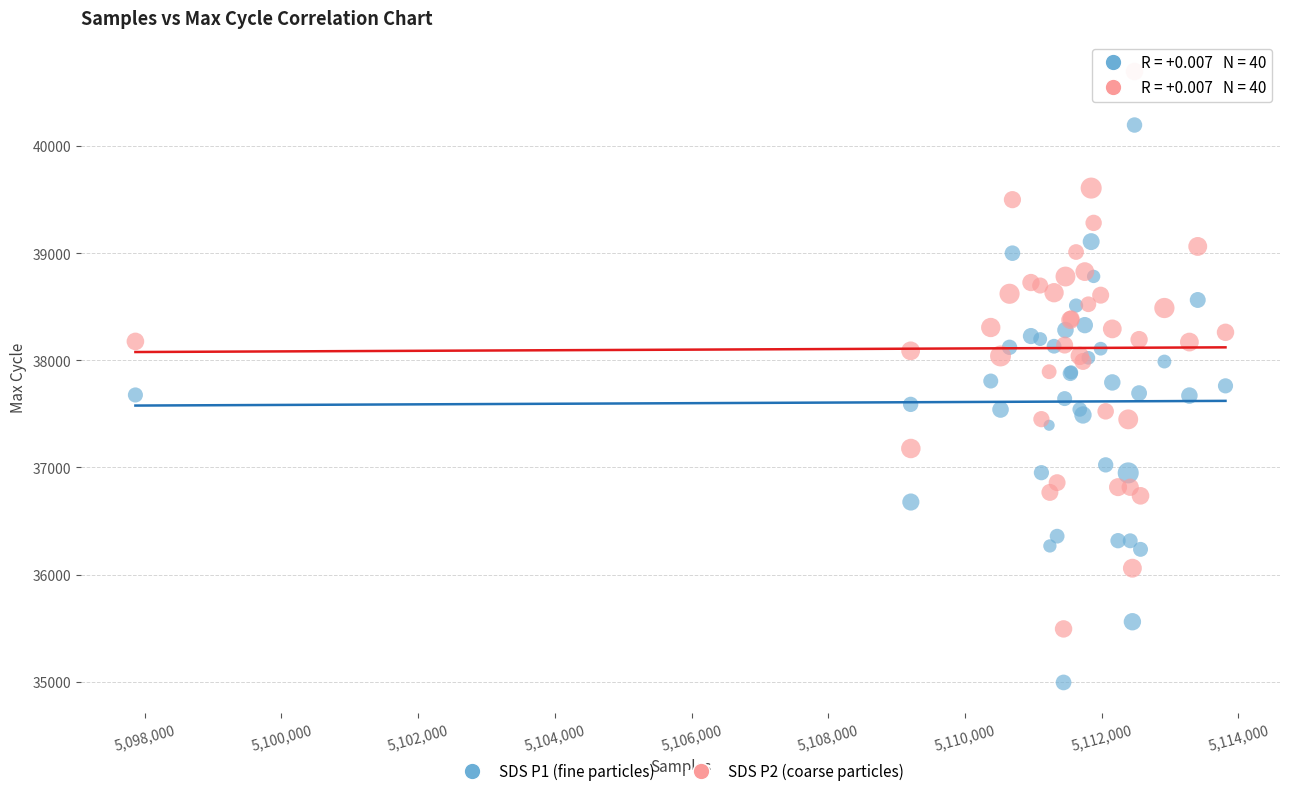

Which series contains the lowest Y value?

SDS P1 (fine particles)